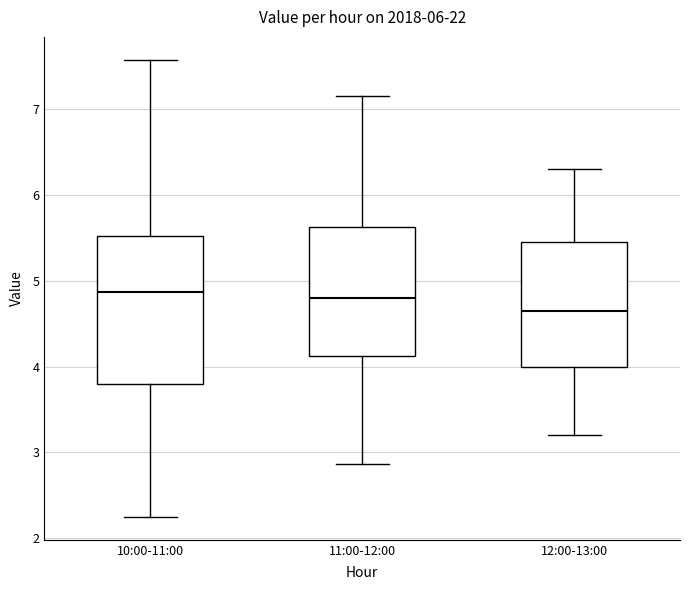

Reading left to right, transcribe this box plot: for each box, give where its median line is, the range the box spans, and where its two whiskers end, as read against the y-axis. The values are not printed on the chart, so give them approximately, as read against the axis.

10:00-11:00: median 4.9, box 3.8 to 5.5, whiskers 2.3 to 7.6
11:00-12:00: median 4.8, box 4.1 to 5.6, whiskers 2.9 to 7.2
12:00-13:00: median 4.7, box 4.0 to 5.5, whiskers 3.2 to 6.3